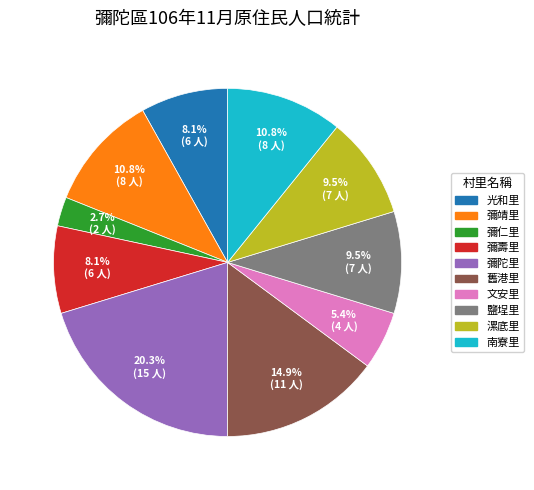

What percentage do 漯底里 and 文安里 together represent?

14.9%